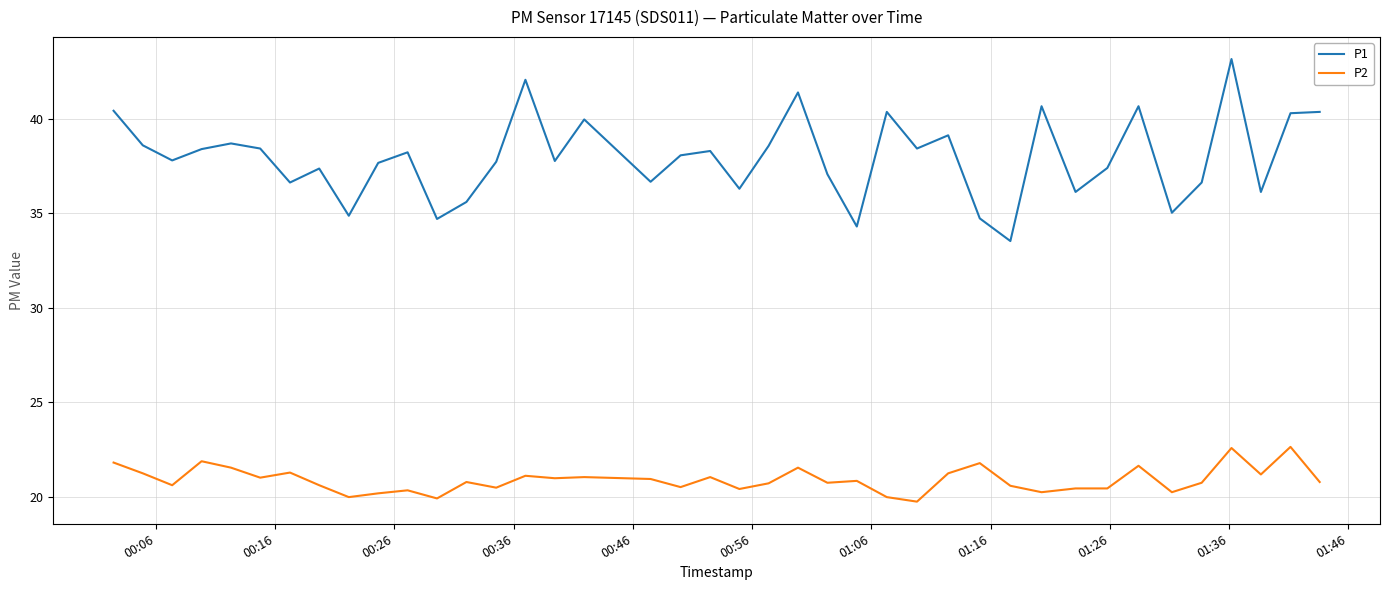

List the series in order of their overall mean, lowest first.

P2, P1